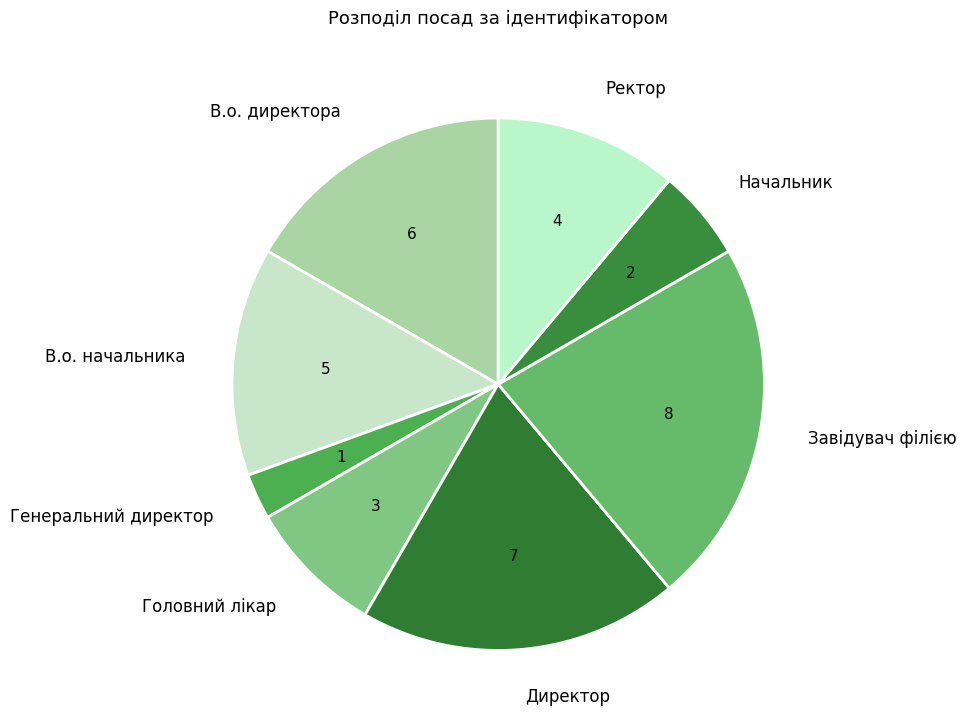

Rank the categories by value from highest to lowest.

Завідувач філією, Директор, В.о. директора, В.о. начальника, Ректор, Головний лікар, Начальник, Генеральний директор